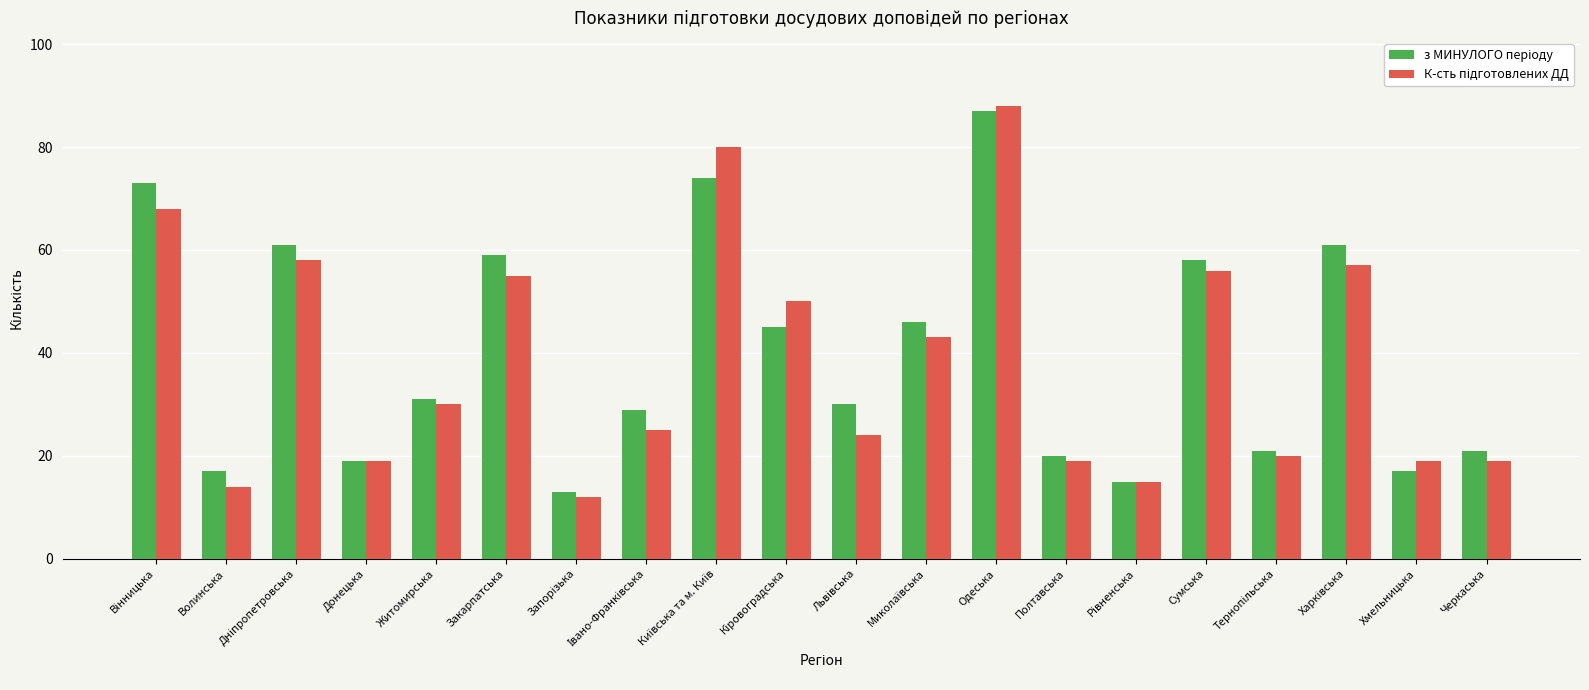

What is the maximum value shown in the chart?

88